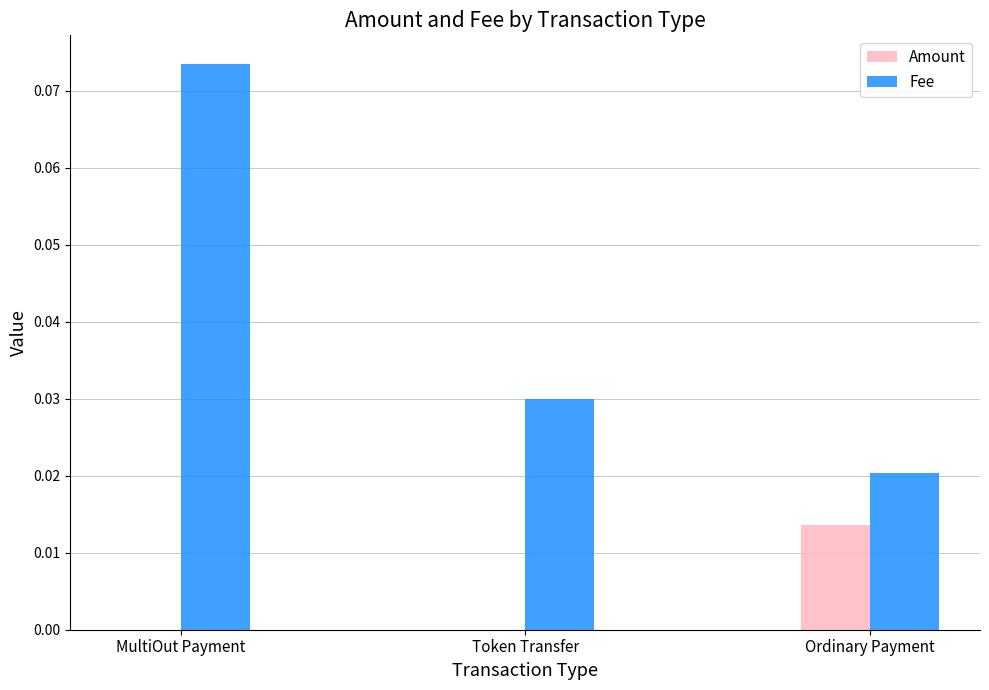

Which category has the highest value across all series?

MultiOut Payment